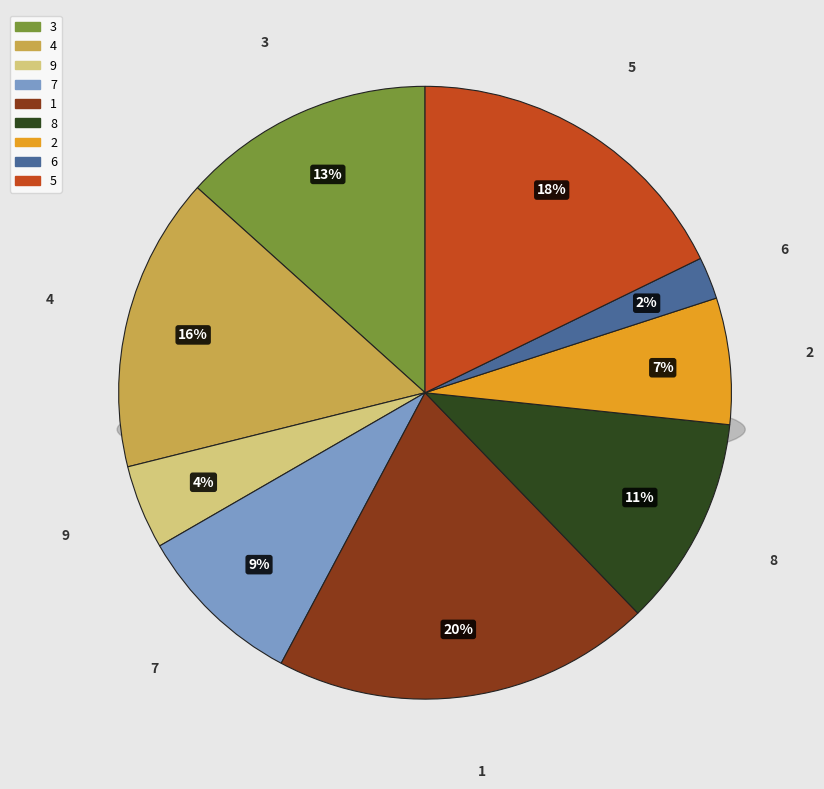

How many segments does this pie chart have?

9